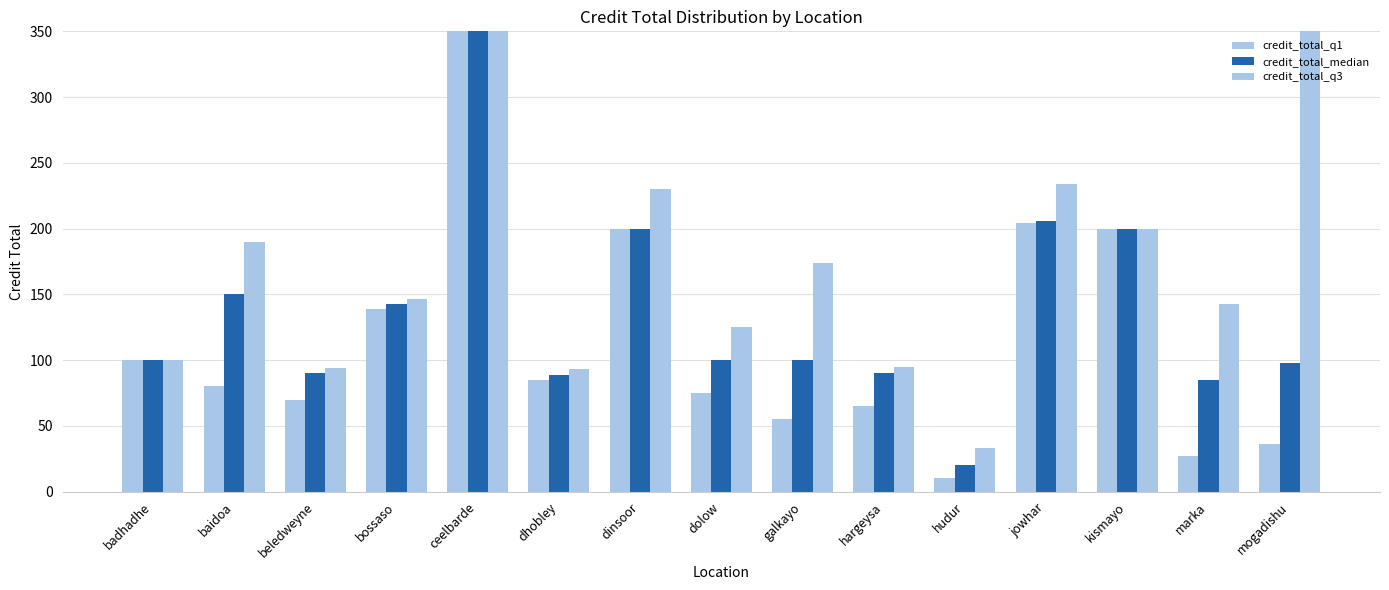

What is the approximate value of credit_total_q1 at baidoa?

80.0